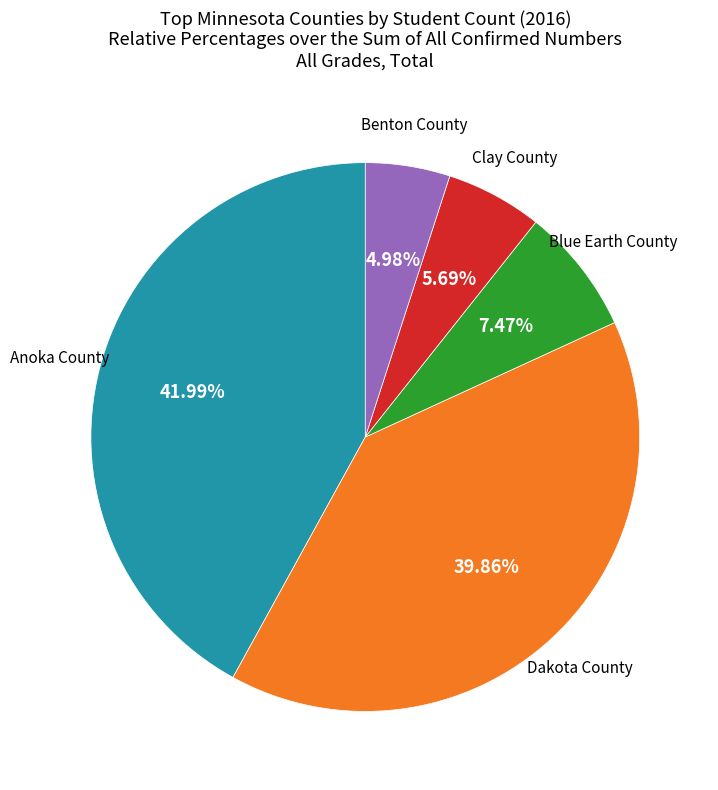

Which slice is the smallest?

Benton County